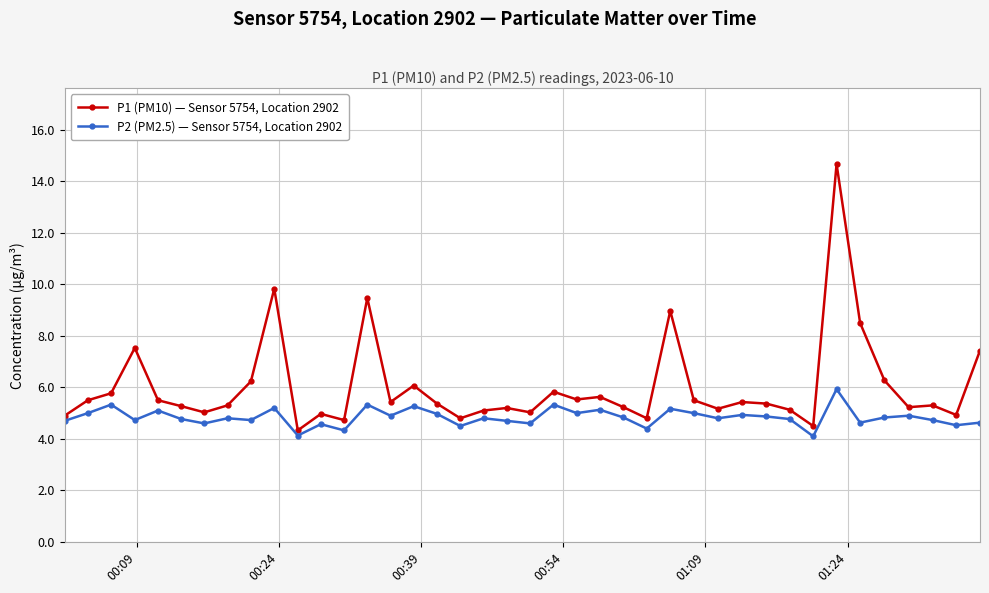

True or false: P2 (PM2.5) — Sensor 5754, Location 2902 and P1 (PM10) — Sensor 5754, Location 2902 intersect in this chart.

False